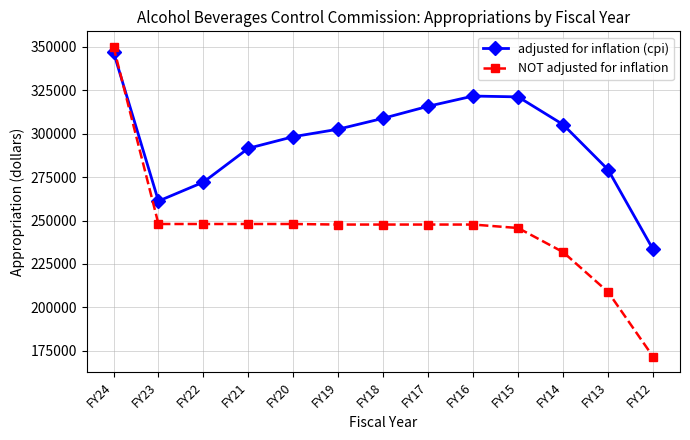

Where is the first local minimum for adjusted for inflation (cpi)?

FY23